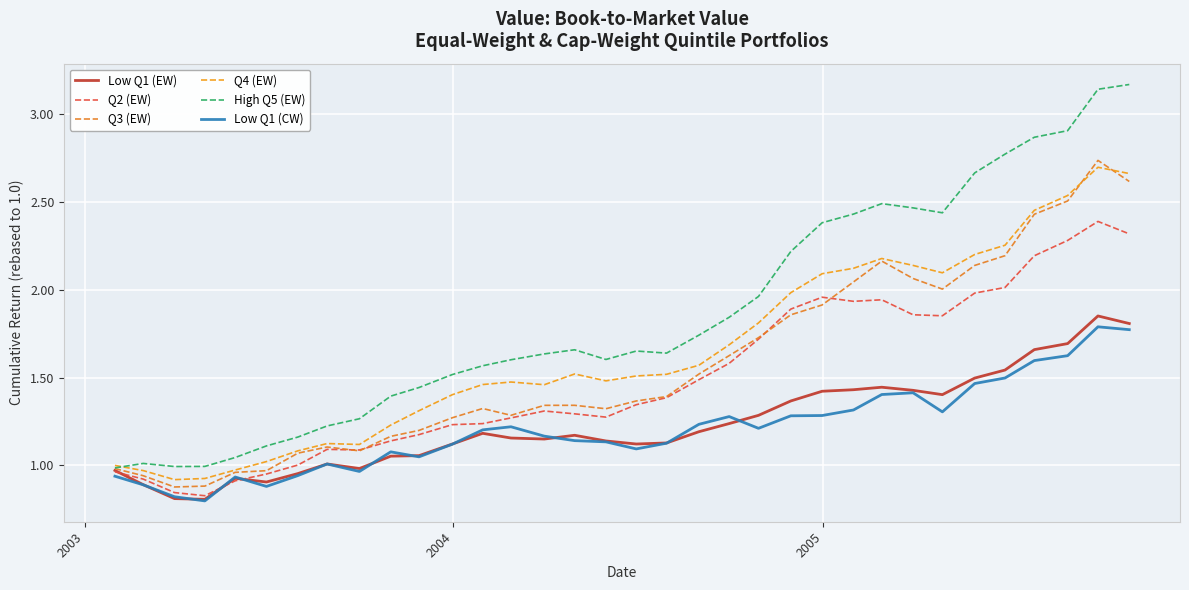

How many lines are shown in the chart?

6